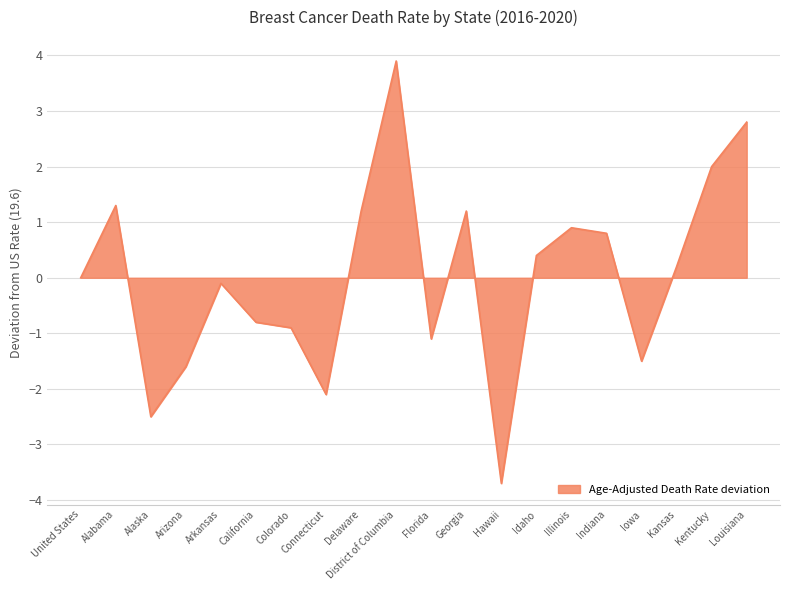

True or false: the data shows 0.2 at Kansas.

True